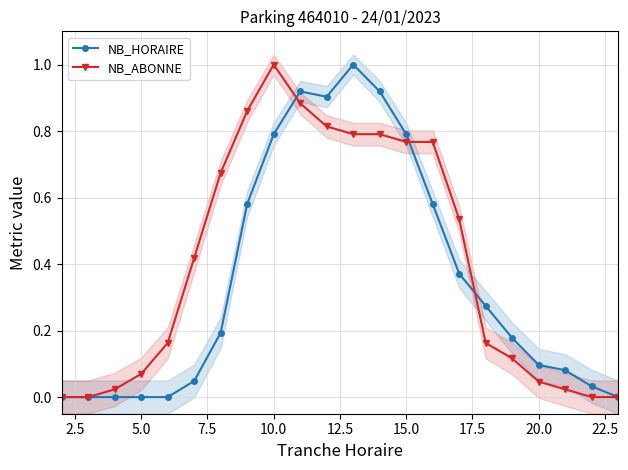

The NB_ABONNE series shows 0.1 at 20.0. True or false?

False